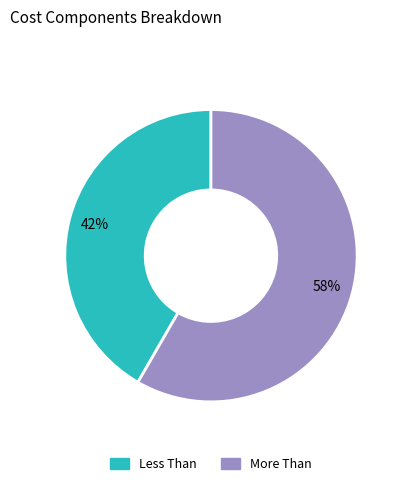

To the nearest percent, what is the average slice percentage?

50%